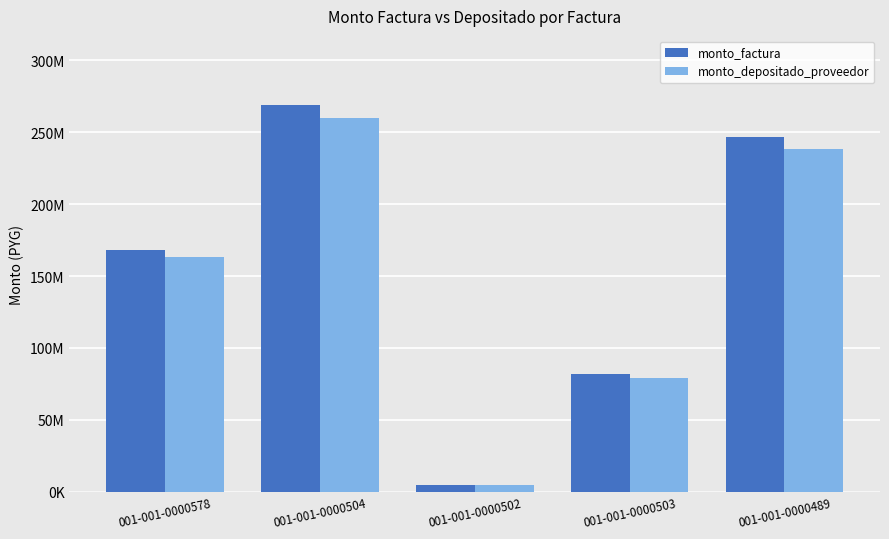

At which category does the chart reach its peak across all series?

001-001-0000504